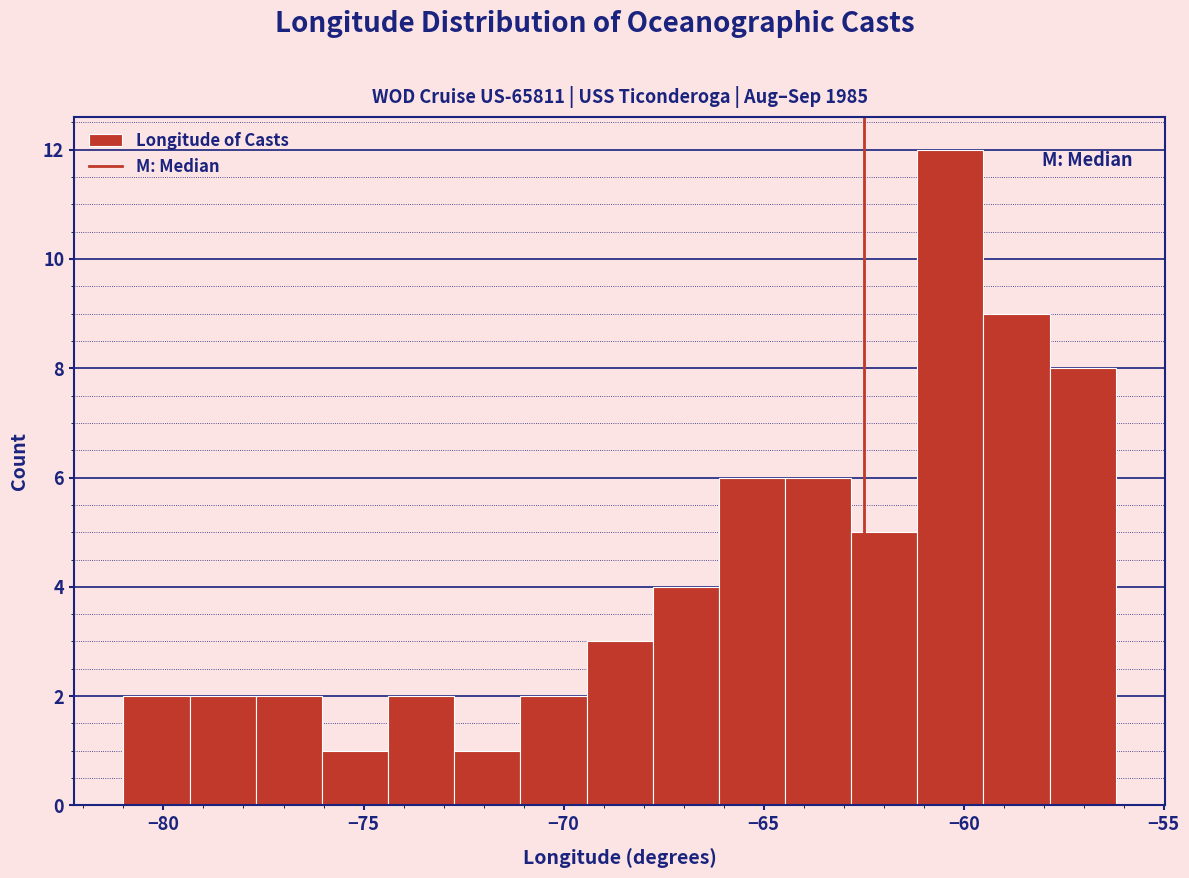

Read against the x-axis, roughly where is the centre of the tallest bar?

-60.5